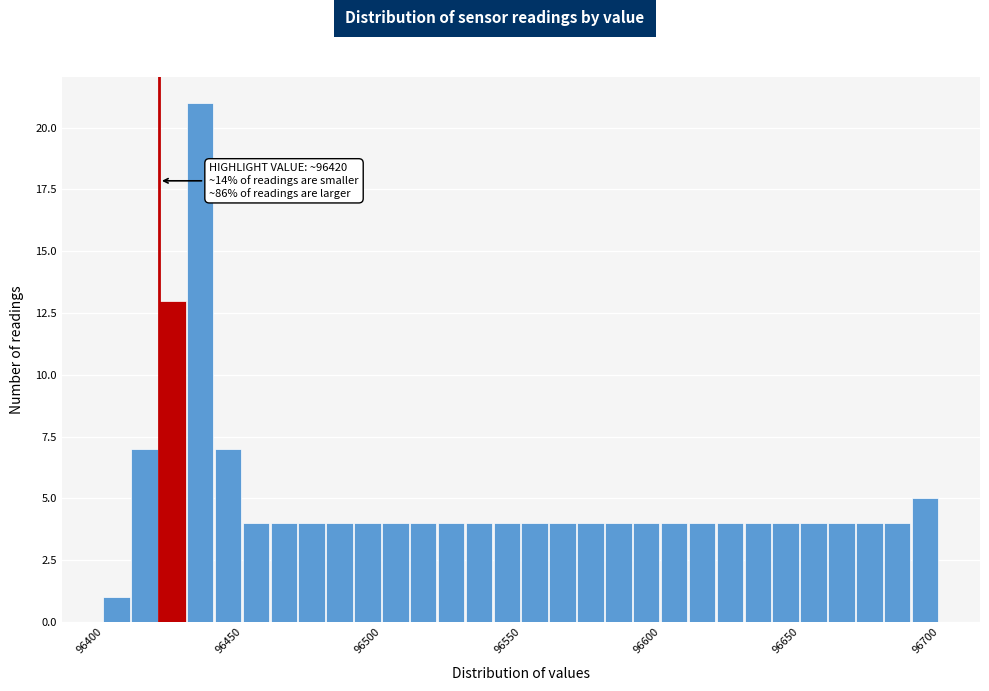

Around what value on the x-axis is the tallest bar? Give the approximate position of its centre, as read against the axis.

96435